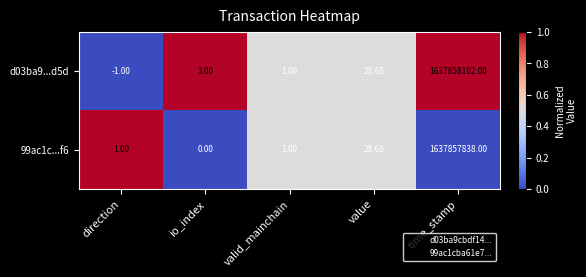

At which category does the chart reach its peak across all series?

time_stamp